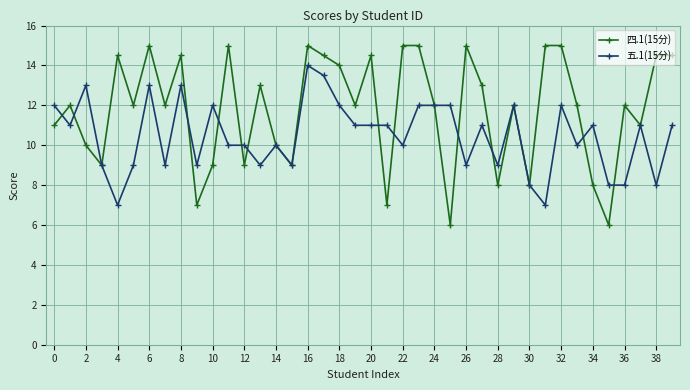

Is this an area chart (filled region under the line)?

No